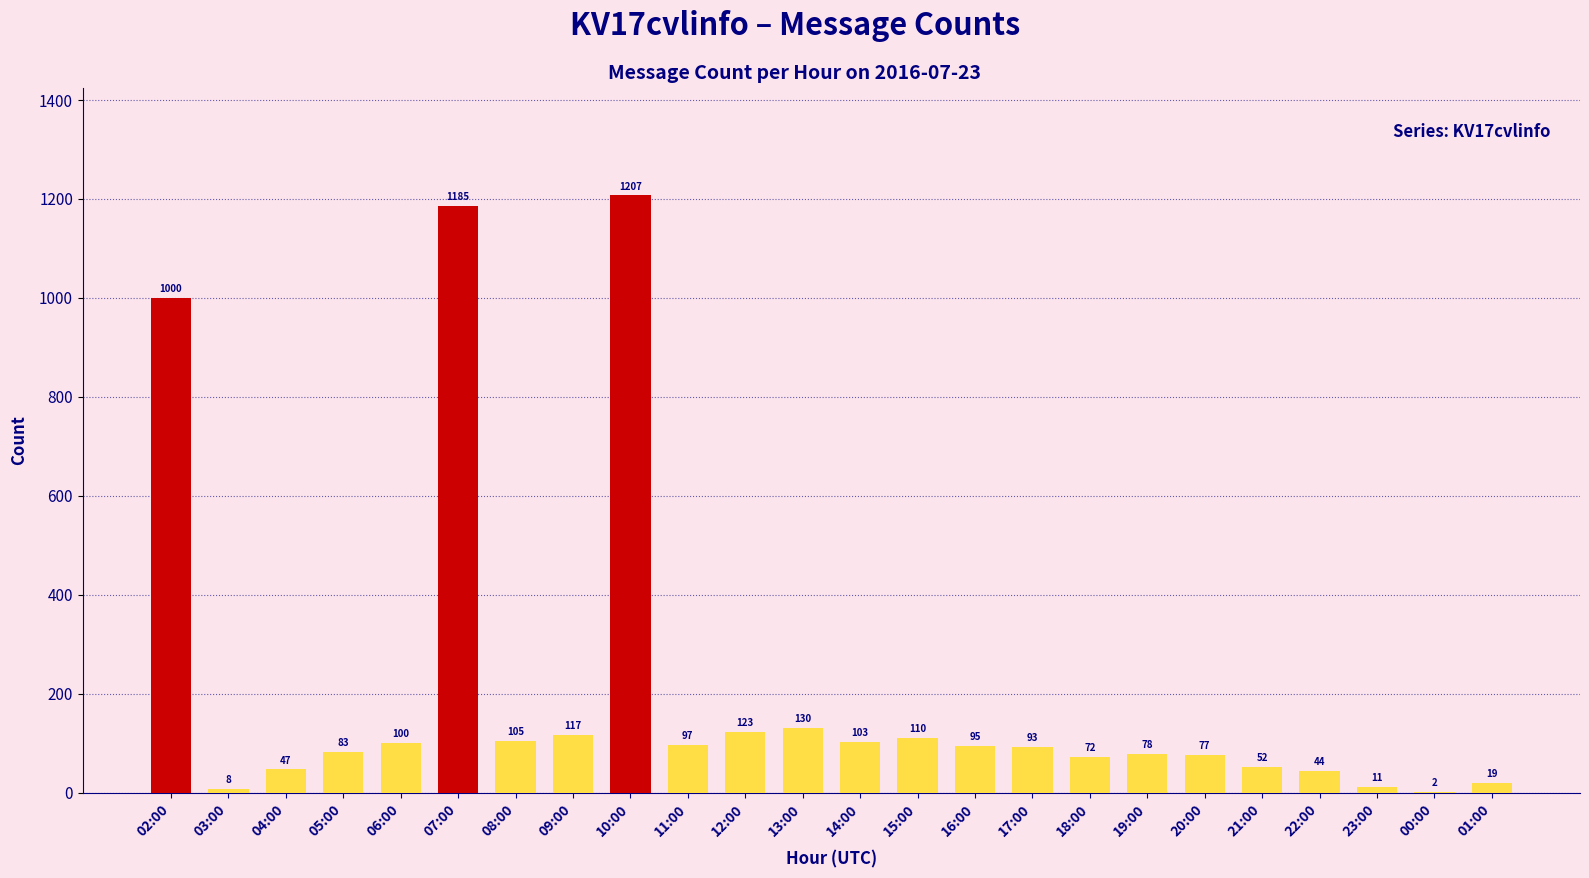

What is the change in value from 06:00 to 22:00?

-56